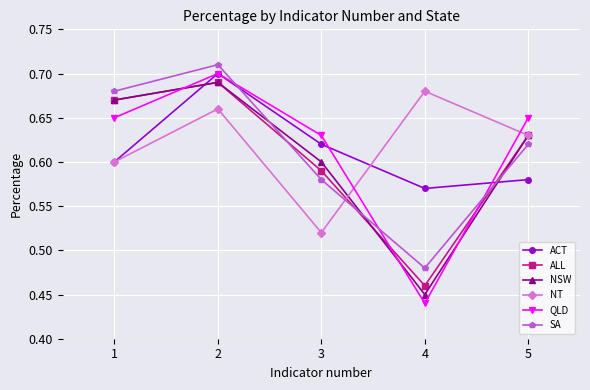

At how many categories does at least one series exceed 0?

5